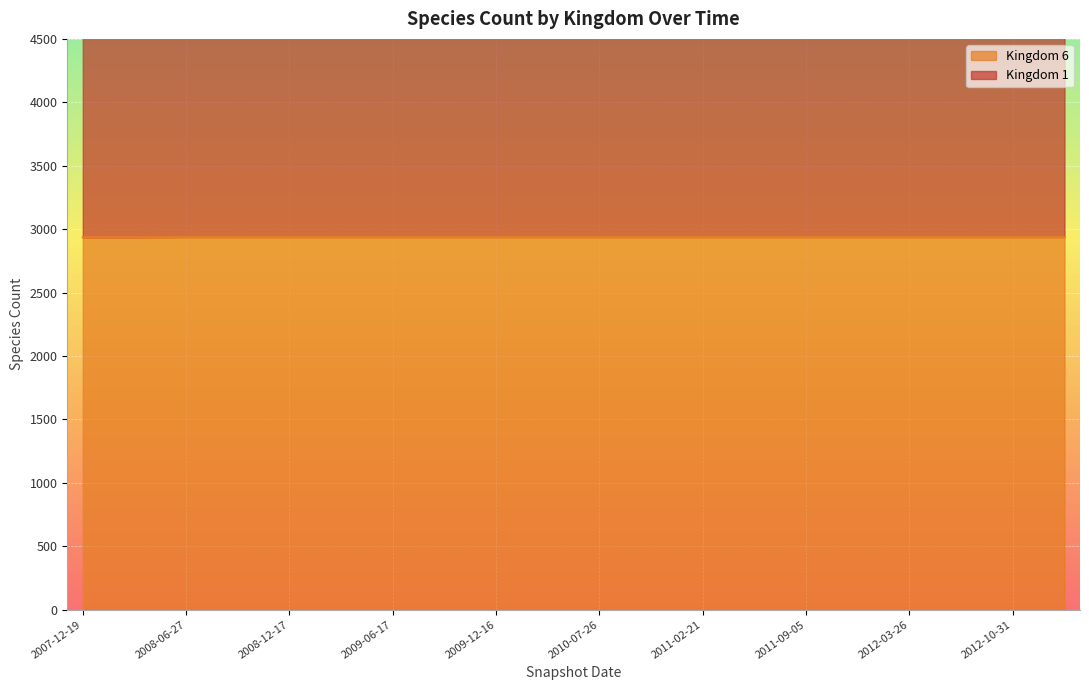

True or false: Kingdom 1 and Kingdom 6 cross at least once.

False